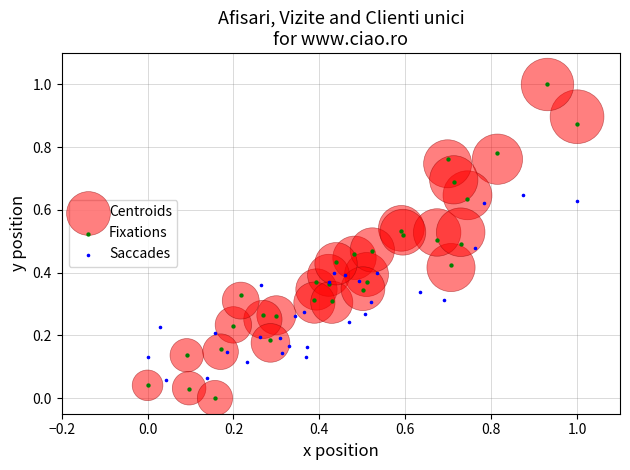

What are all the series names shown in the legend?

Centroids, Fixations, Saccades